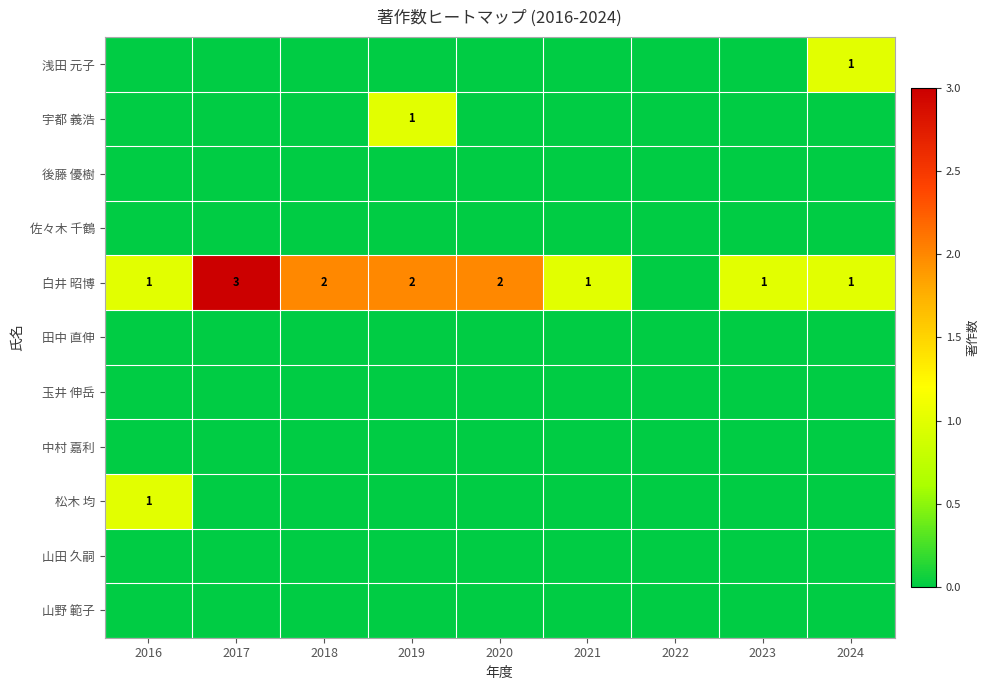

The value of 白井 昭博 at 2018 is 2. True or false?

True